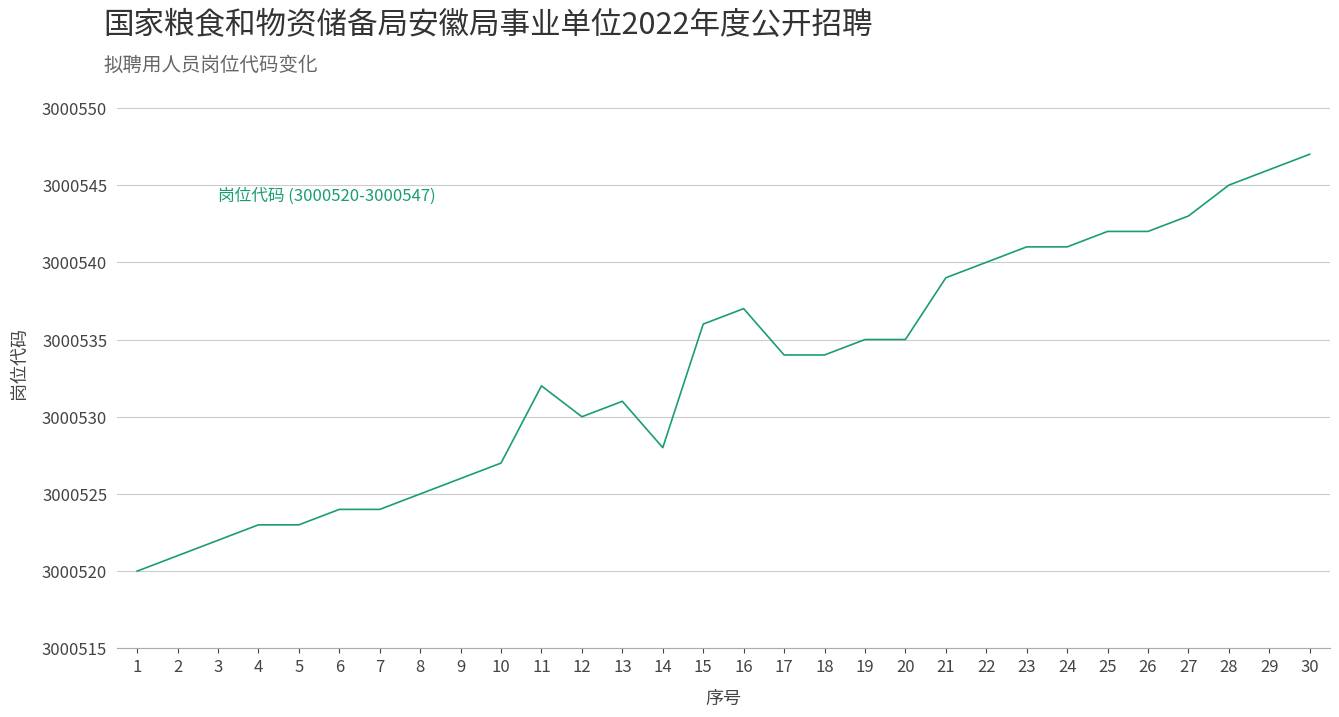

True or false: there are more than 0 points higher than both neighbors.

True